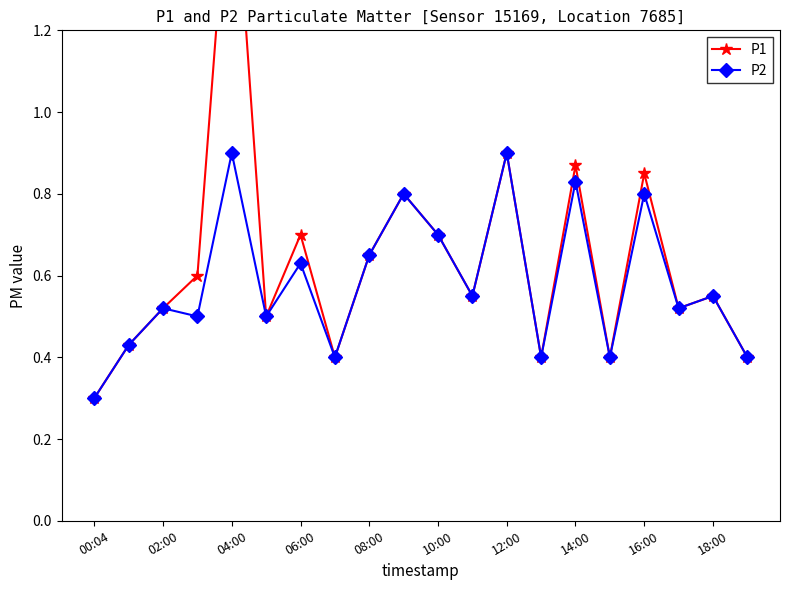

What is the total value across all series at 15?

0.8